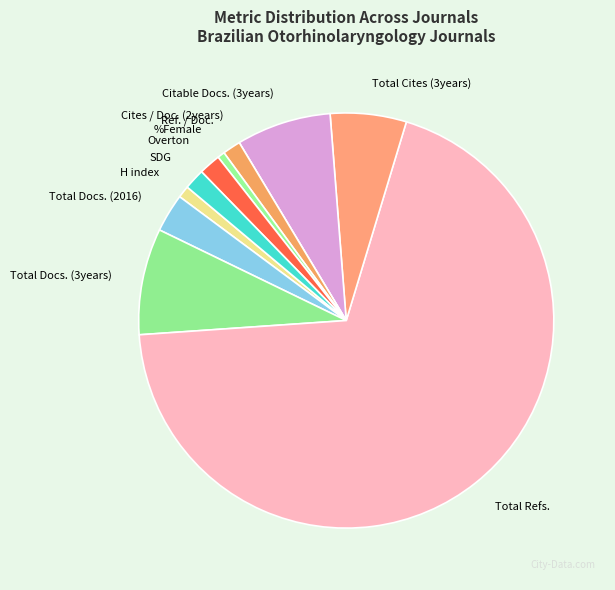

Between Total Refs. and Ref. / Doc., which is larger?

Total Refs.